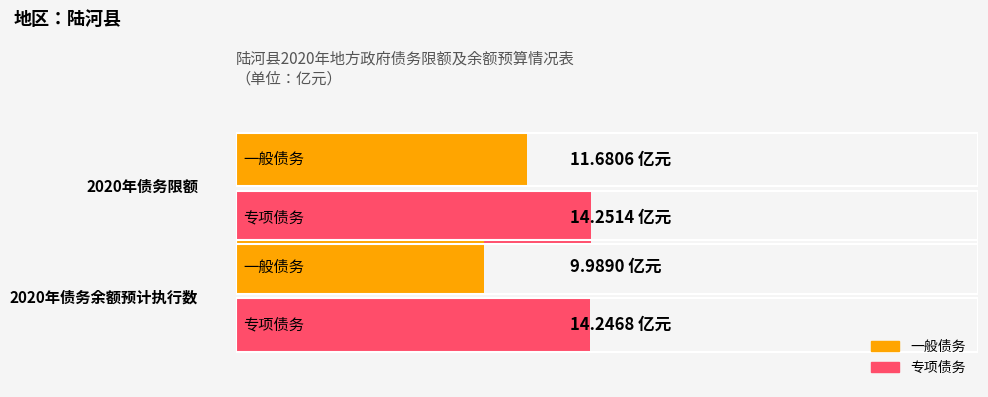

What is the average value of the 一般债务 series?

10.8